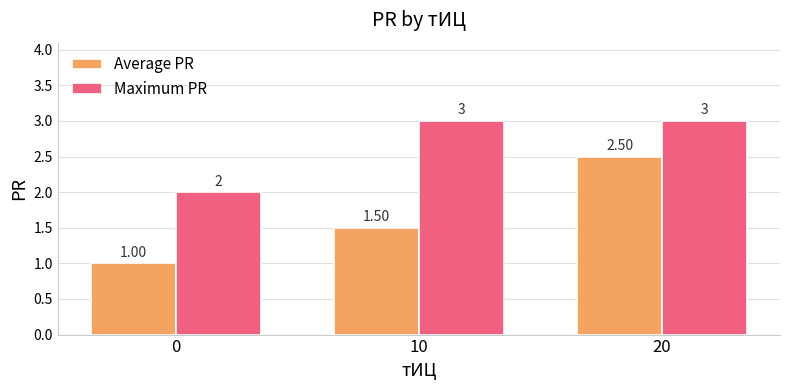

At which category is the sum across all series the highest?

20